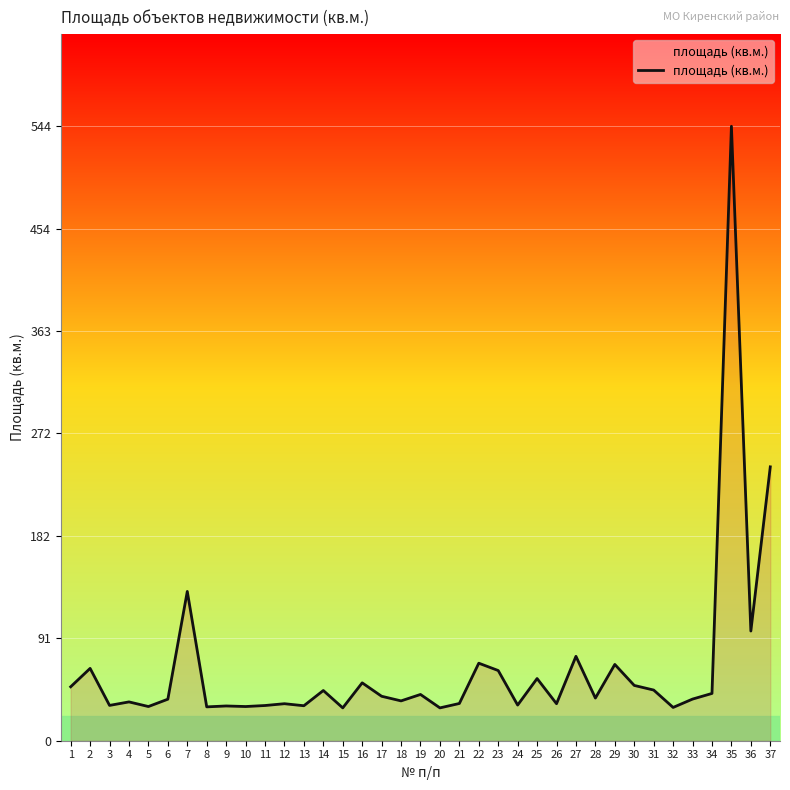

Does the chart display data point markers on the line(s)?

No